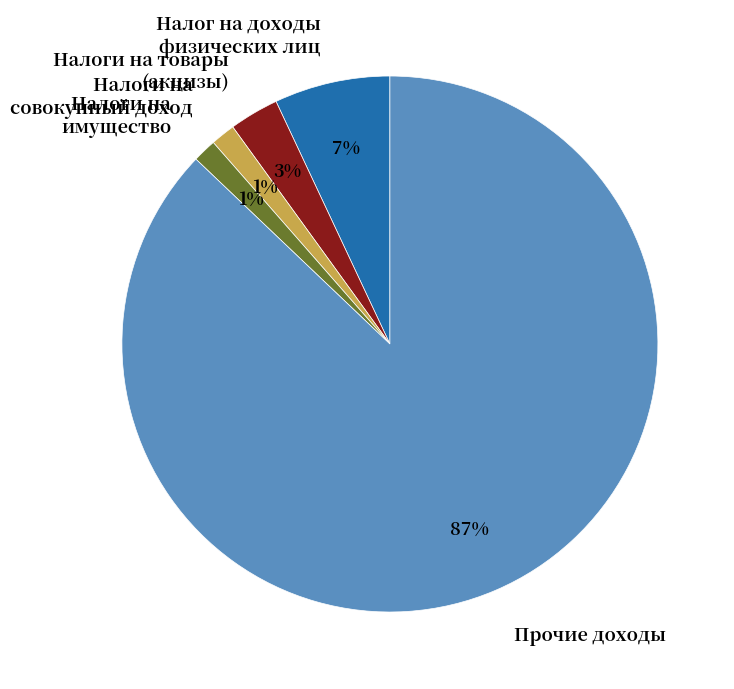

Is Прочие доходы the majority of the pie?

Yes